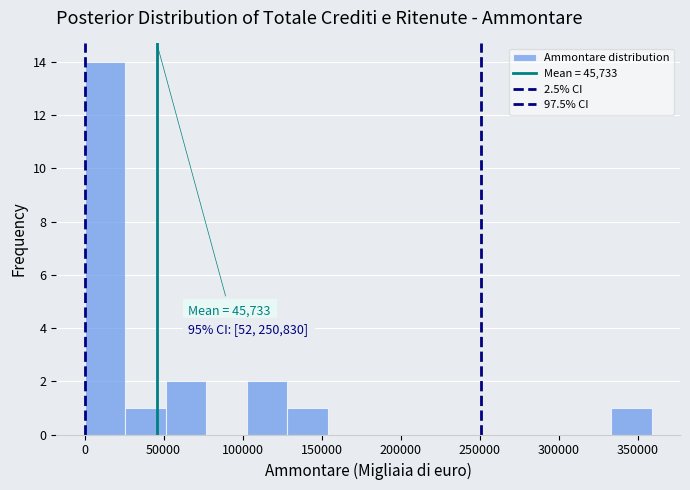

Which range on the x-axis has the tallest bar?

0 to 25000